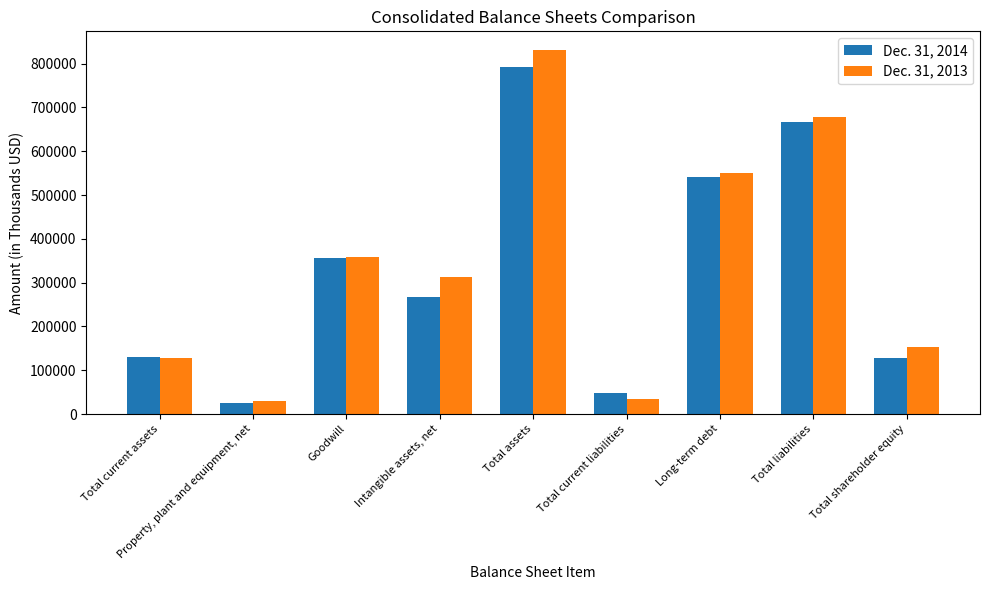

What is the label of the 5th bar from the right?

Total assets